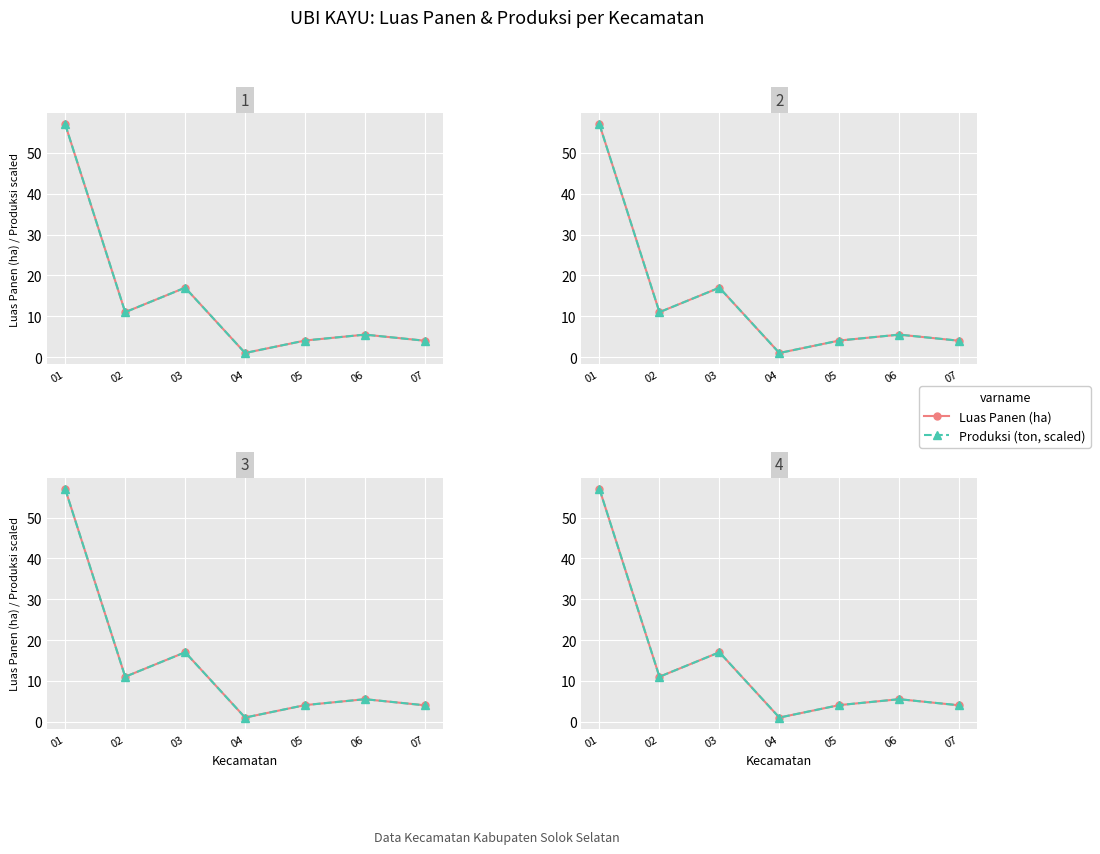

How many lines are shown in the chart?

2